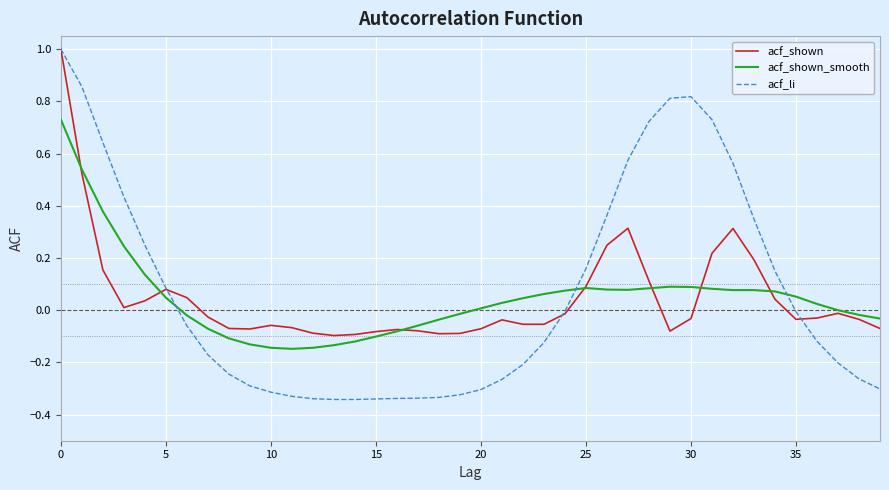

Which series has the widest spread of values?

acf_li